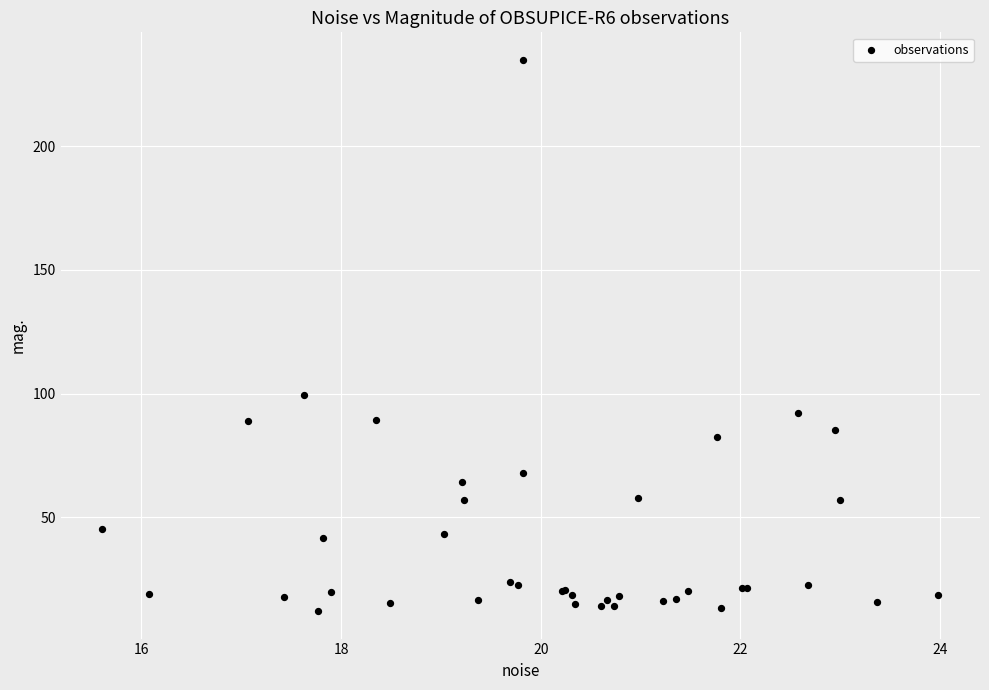

What Y value in the scatter plot is closest to 123?

99.7